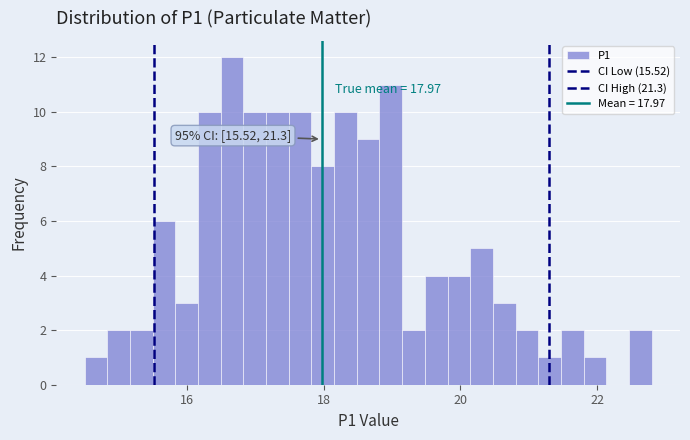

Read against the x-axis, roughly where is the centre of the tallest bar?

16.6